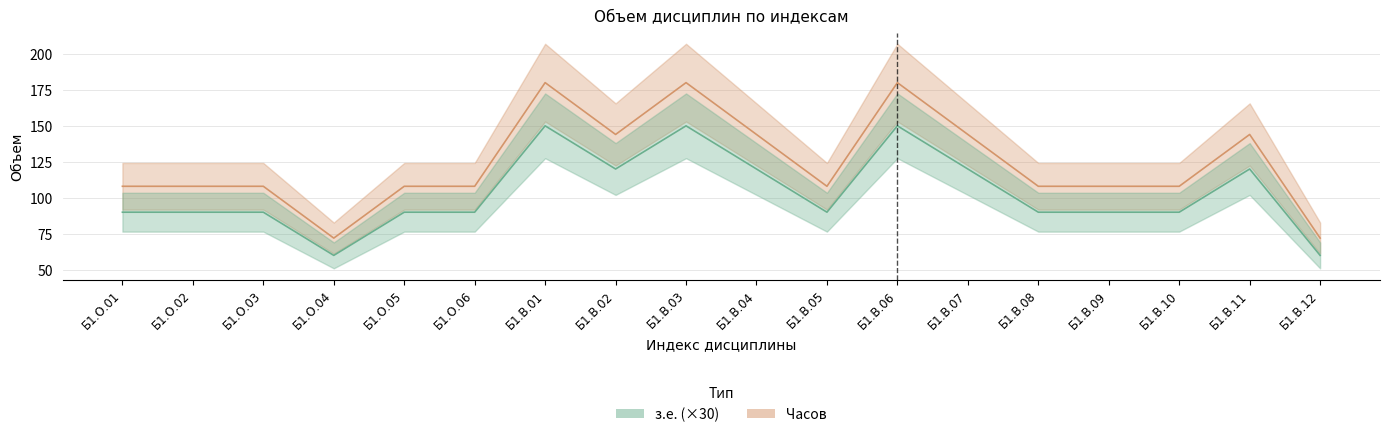

Is the value of з.е. (×30) at Б1.О.03 greater than the value of Часов at Б1.В.11?

No